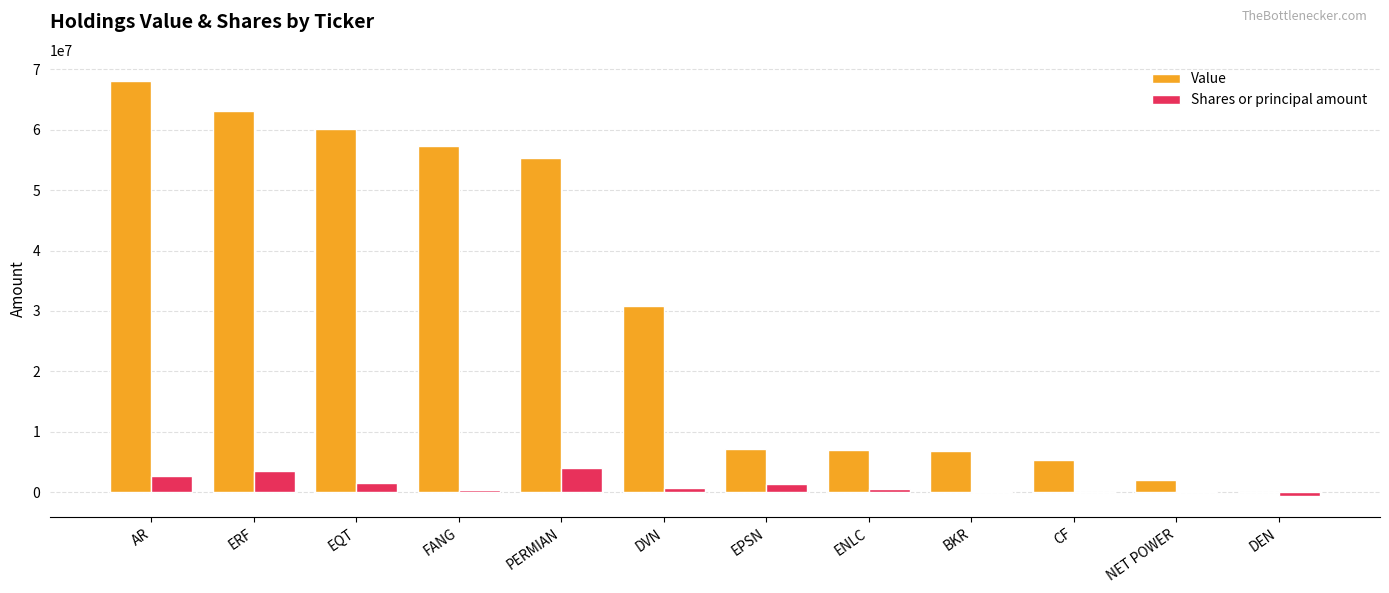

Which series has the largest range (max minus min)?

Value